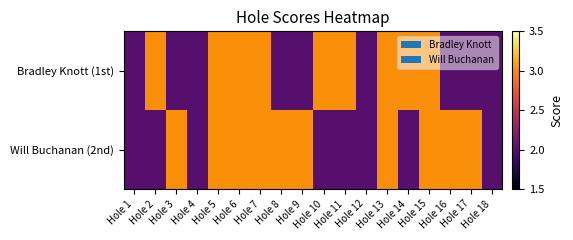

Reading left to right, extract all data points from this chart.

Bradley Knott (1st): Hole 1=2	Hole 2=3	Hole 3=2	Hole 4=2	Hole 5=3	Hole 6=3	Hole 7=3	Hole 8=2	Hole 9=2	Hole 10=3	Hole 11=3	Hole 12=2	Hole 13=3	Hole 14=3	Hole 15=3	Hole 16=2	Hole 17=2	Hole 18=2
Will Buchanan (2nd): Hole 1=2	Hole 2=2	Hole 3=3	Hole 4=2	Hole 5=3	Hole 6=3	Hole 7=3	Hole 8=3	Hole 9=3	Hole 10=2	Hole 11=2	Hole 12=2	Hole 13=3	Hole 14=2	Hole 15=3	Hole 16=3	Hole 17=3	Hole 18=2